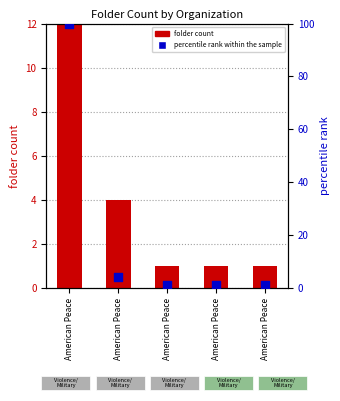

Which series has the widest spread of Y values?

percentile rank within the sample